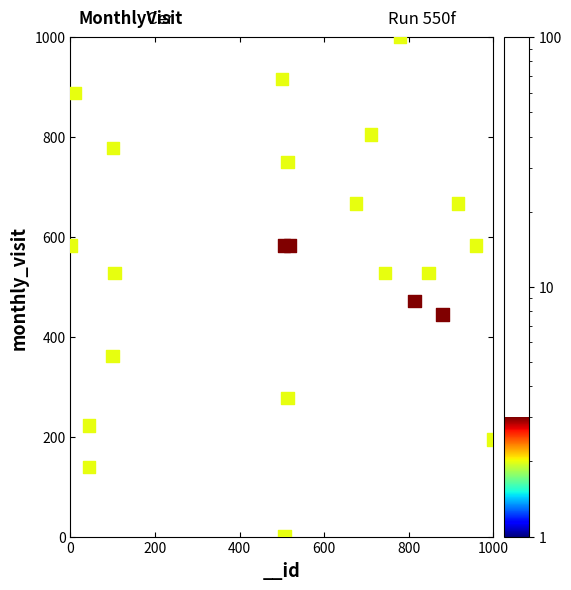

What is the range of Y values (max minus min)?

1000.0